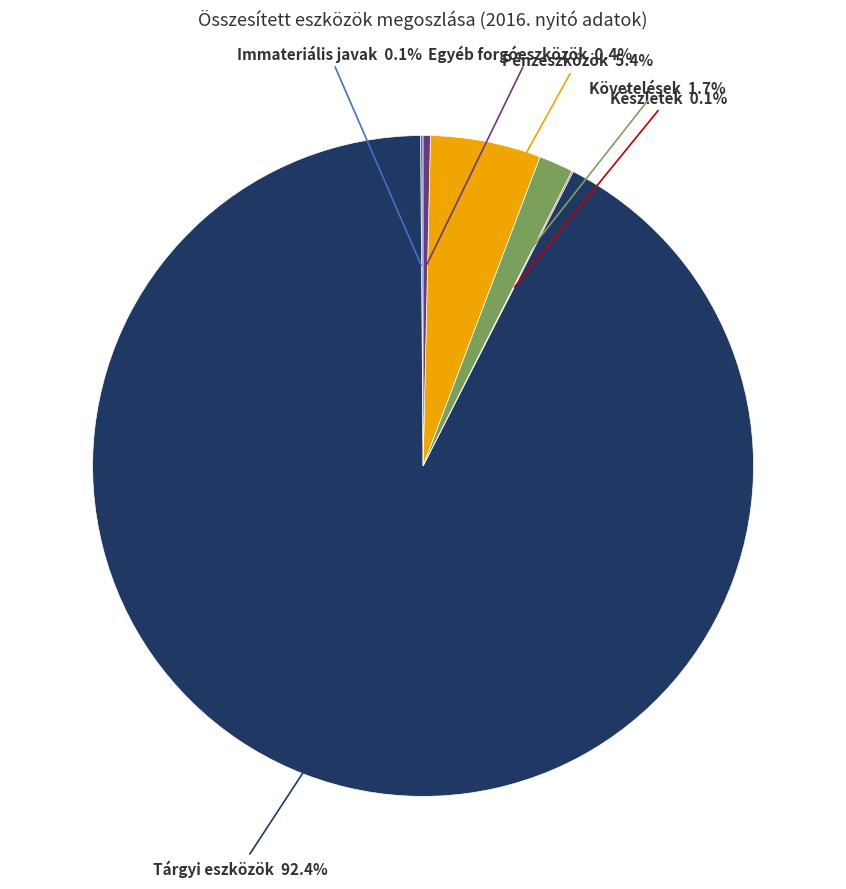

Does any single category account for the majority?

Yes